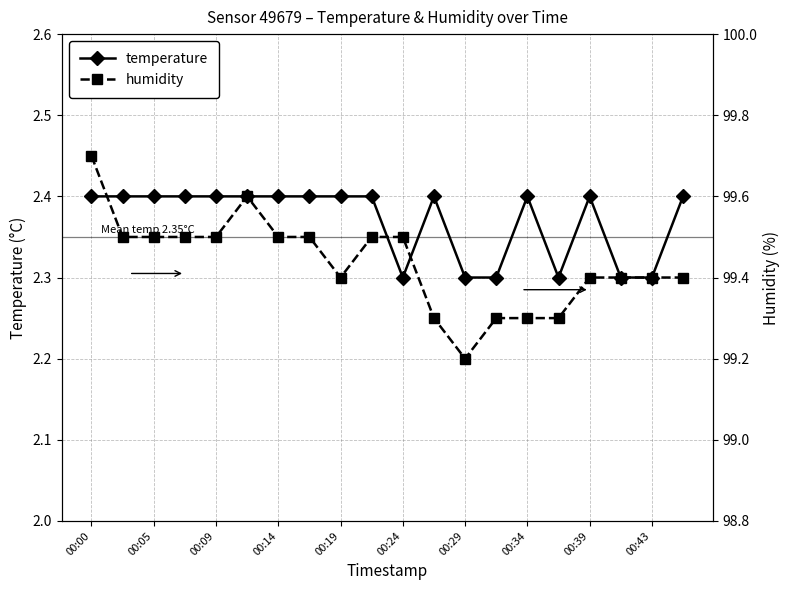

The temperature series shows 2.3 at 15. True or false?

True